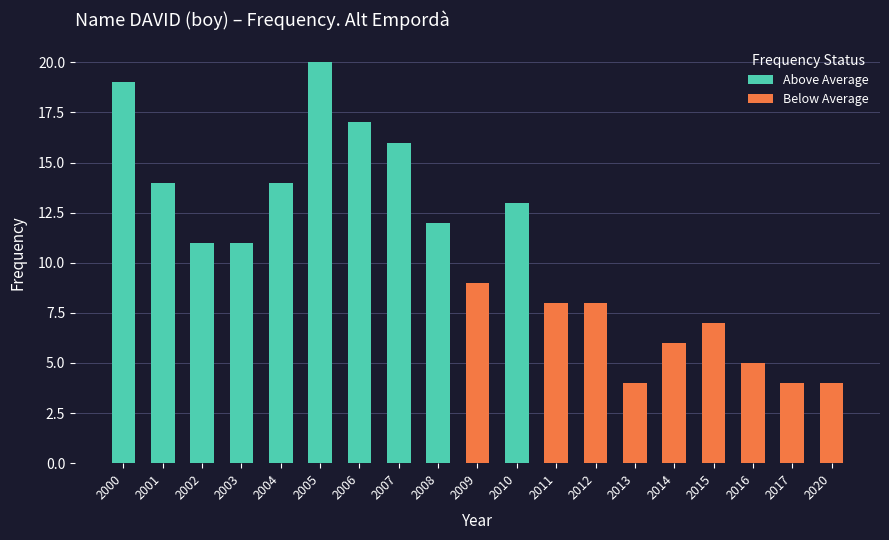

What is the difference between the second highest and second lowest values?

15